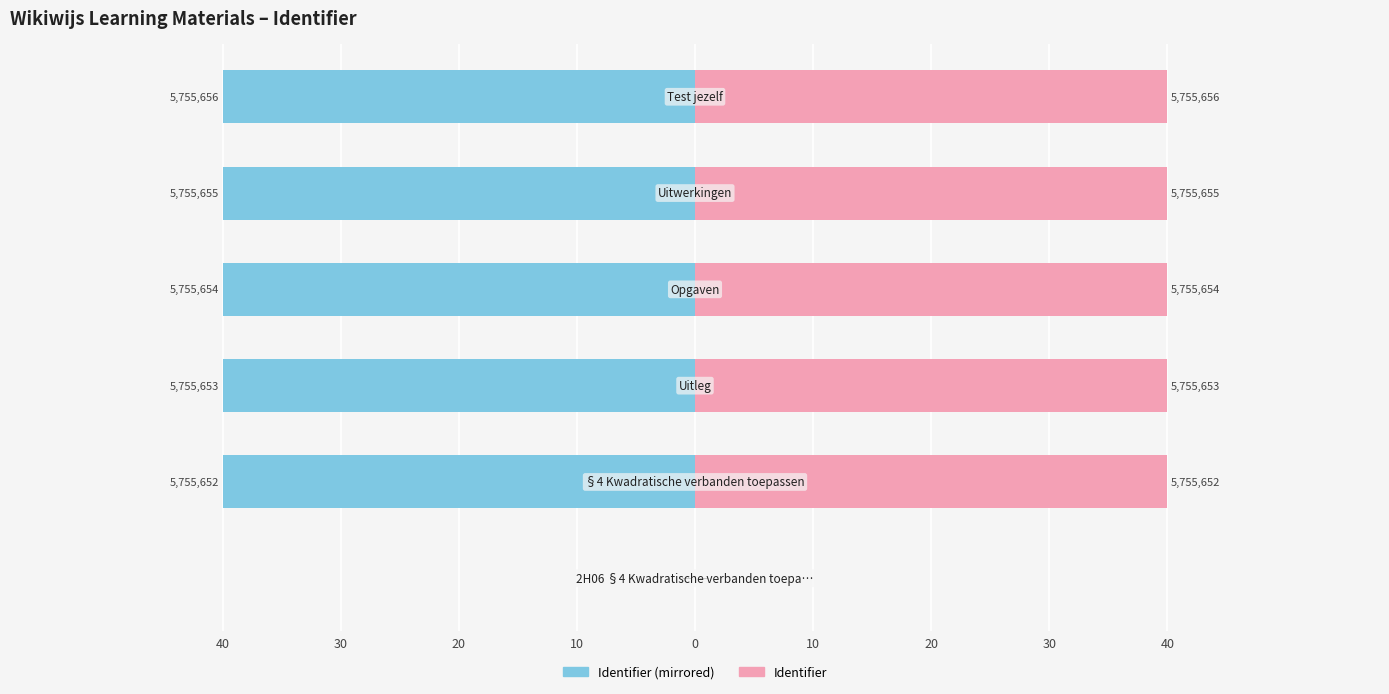

Where does the Identifier (Left) series first go above -39?

40